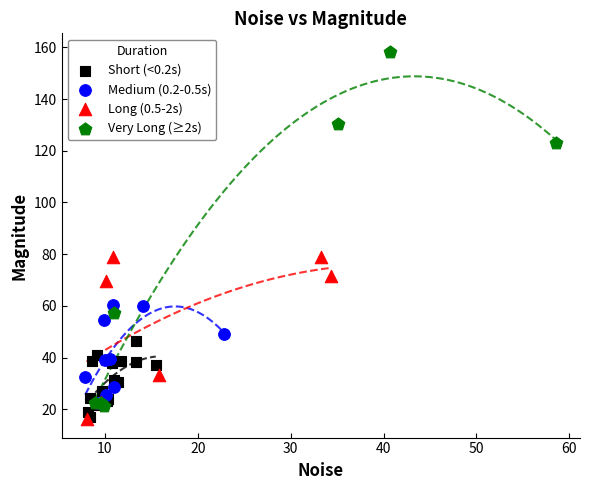

Which series contains the highest Y value?

Very Long (≥2s)